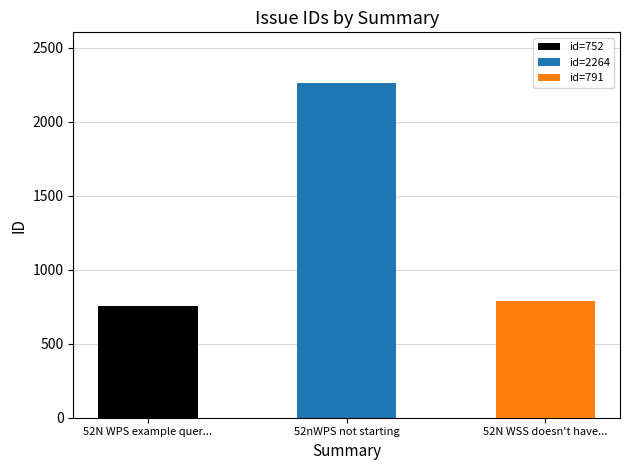

The value at 52N WSS doesn't have a stop icon is 1421. True or false?

False